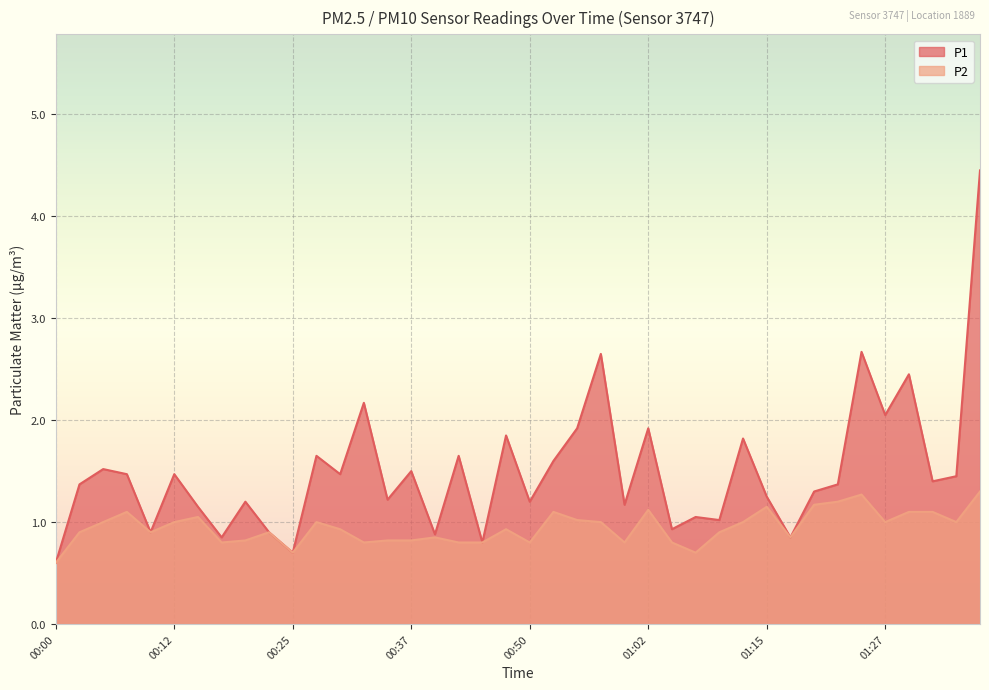

Count the number of categories in the chart.

40